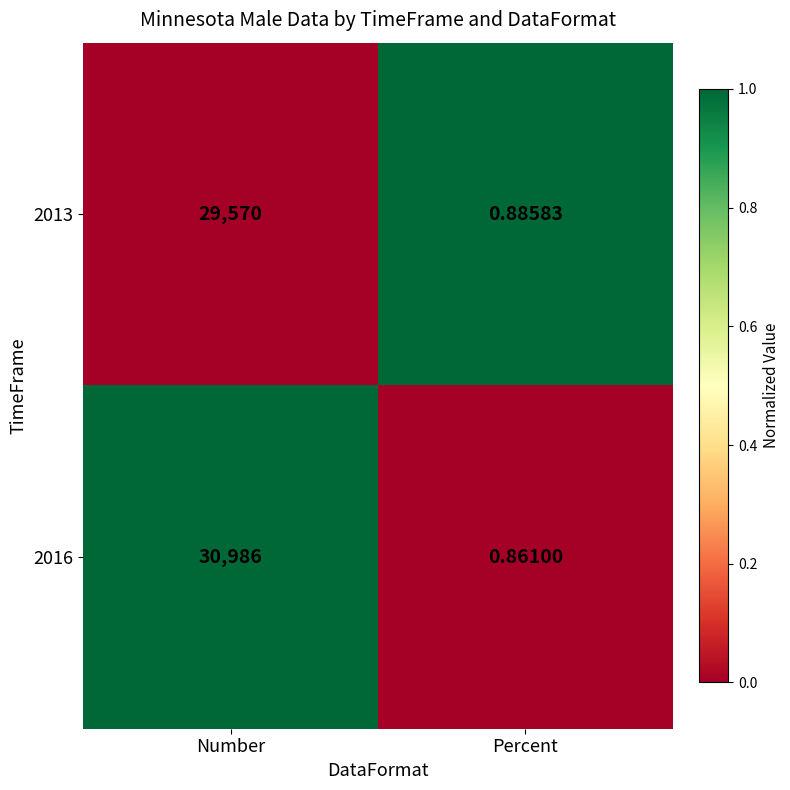

How many data points does each series have?

2